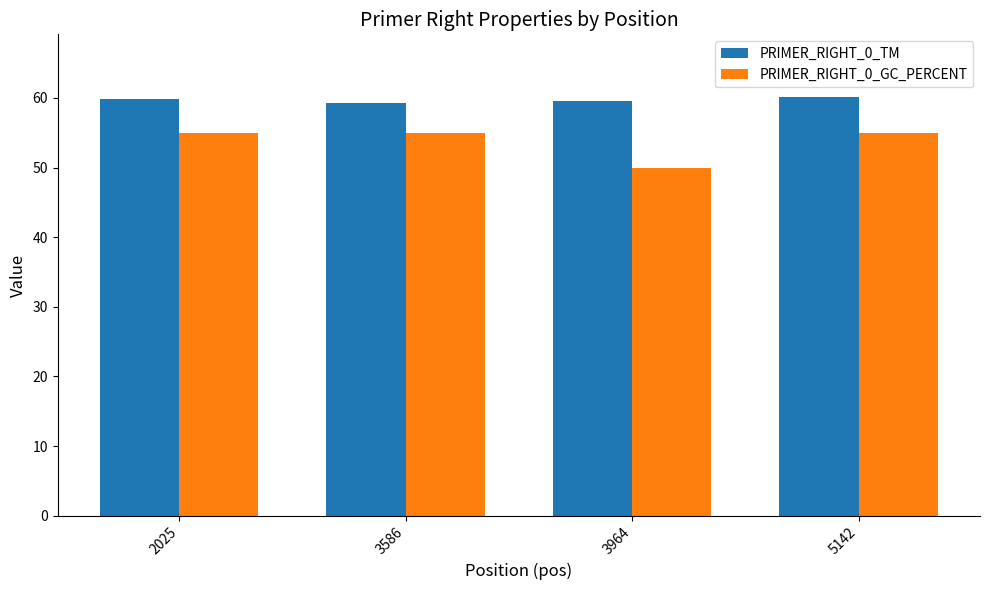

The value of PRIMER_RIGHT_0_TM at 3586 is 98.4. True or false?

False